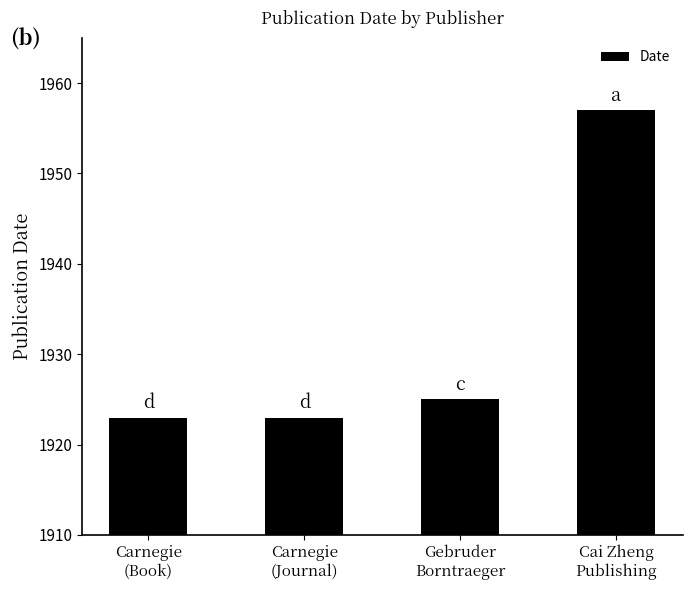

Reading left to right, what are all the values shown in this chart?

Carnegie
(Book)=1923	Carnegie
(Journal)=1923	Gebruder
Borntraeger=1925	Cai Zheng
Publishing=1957